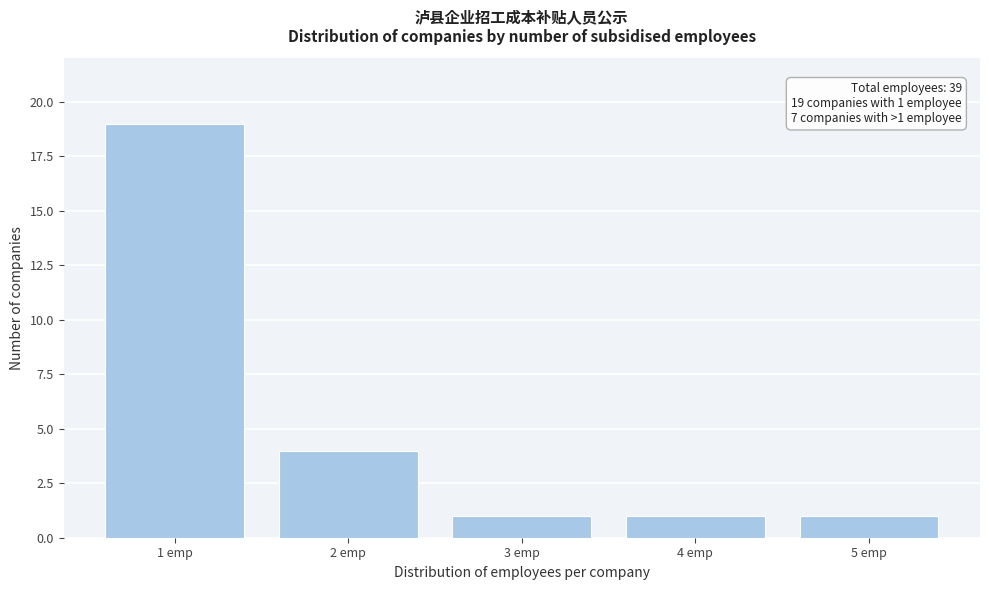

Reading right to left, what are all the values shown in this chart?

5 emp=1	4 emp=1	3 emp=1	2 emp=4	1 emp=19